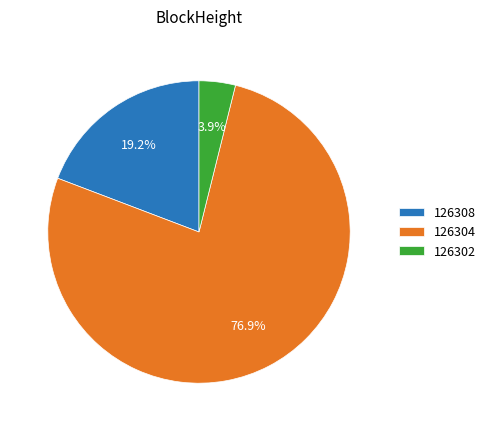

How much of the chart is everything except 126304?

23.1%